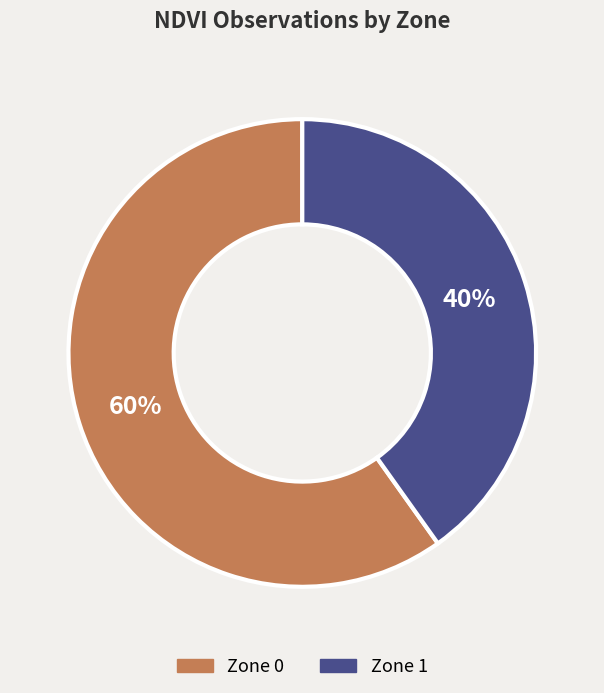

Count the number of slices in the pie.

2